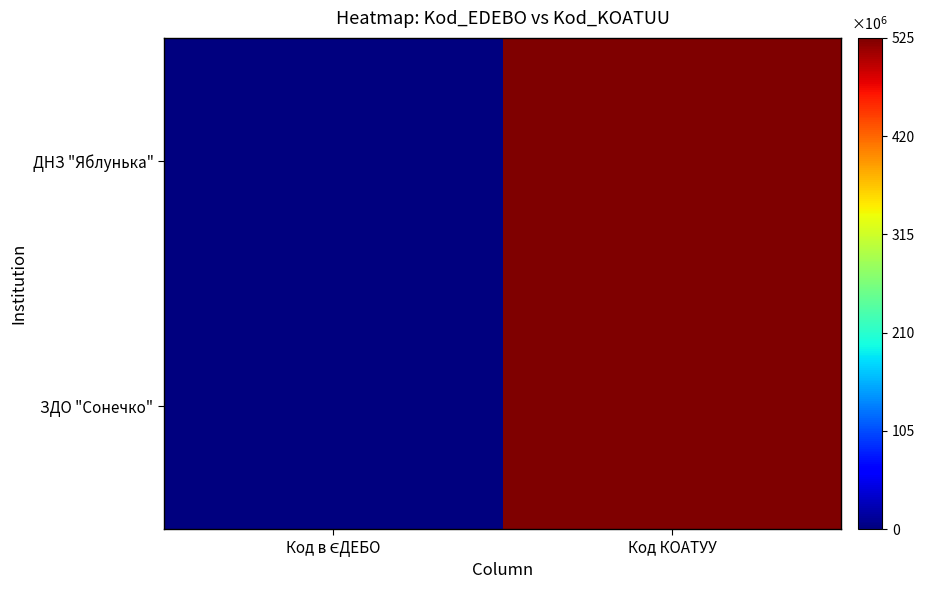

Rank the series at Код КОАТУУ from lowest to highest value.

ДНЗ "Яблунька", ЗДО "Сонечко"